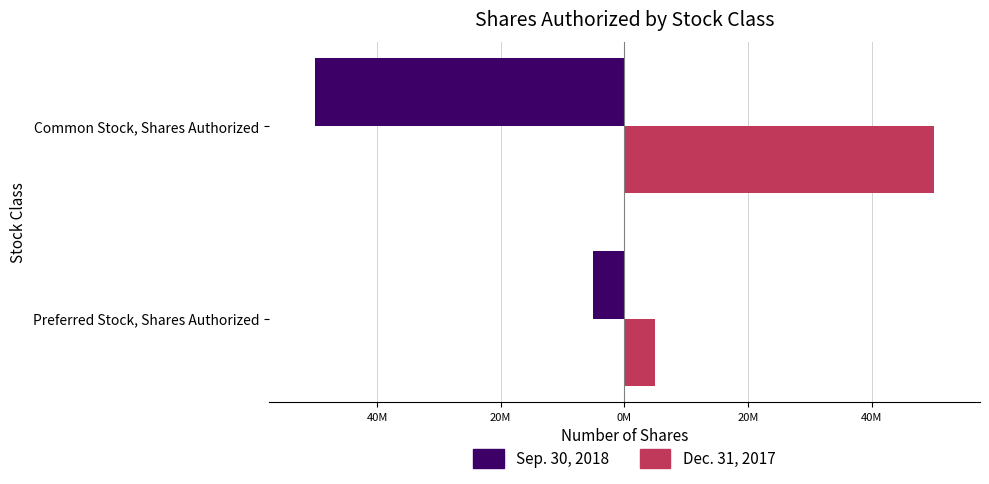

What is the average value of the Sep. 30, 2018 series?

-27500000